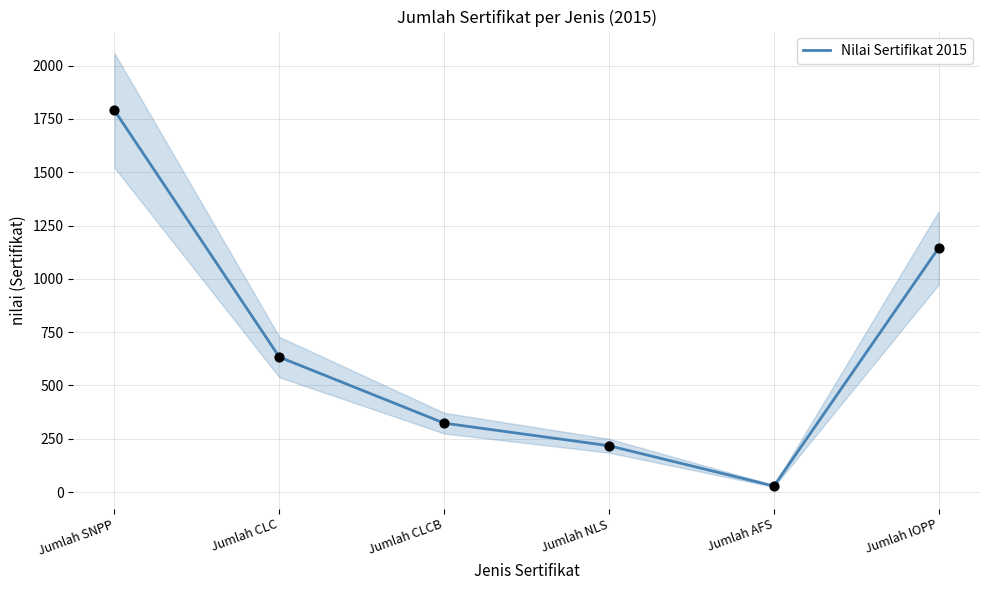

What is the change in value from Jumlah NLS to Jumlah IOPP?

+929